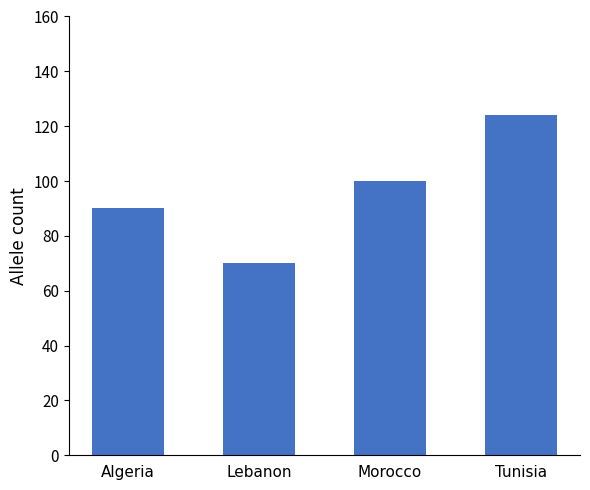

What is the smallest value displayed?

70